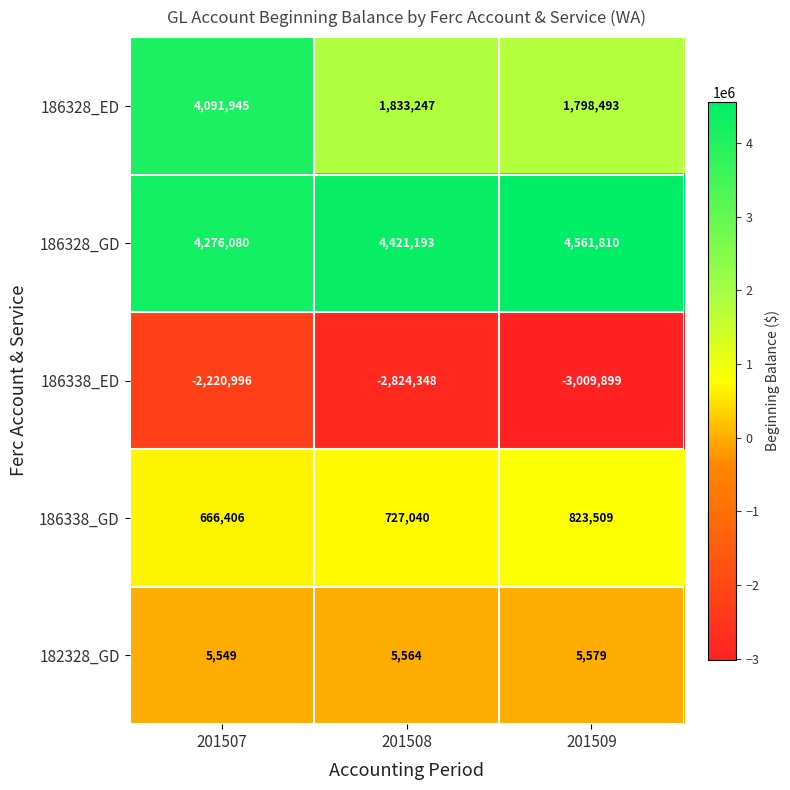

Which category has the highest value across all series?

201509